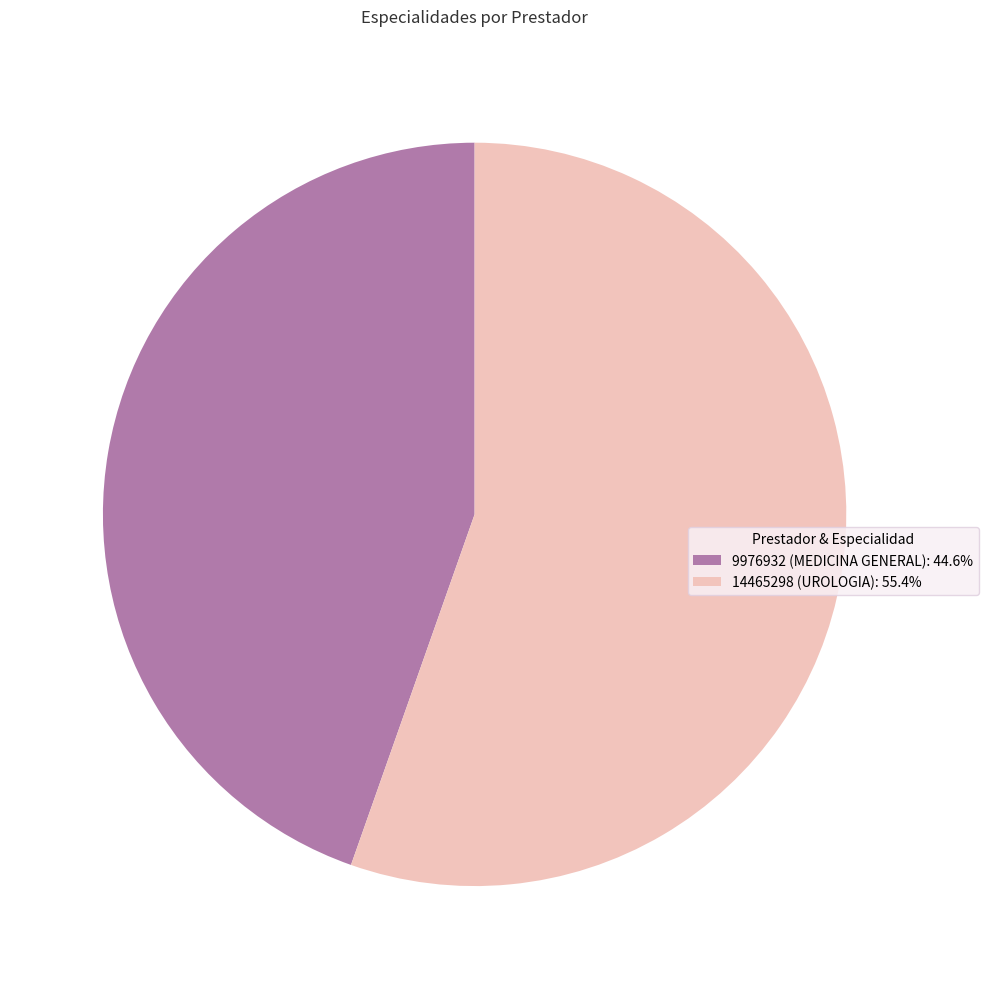

Does 14465298 (UROLOGIA): 55.4% represent more than half of the total?

Yes